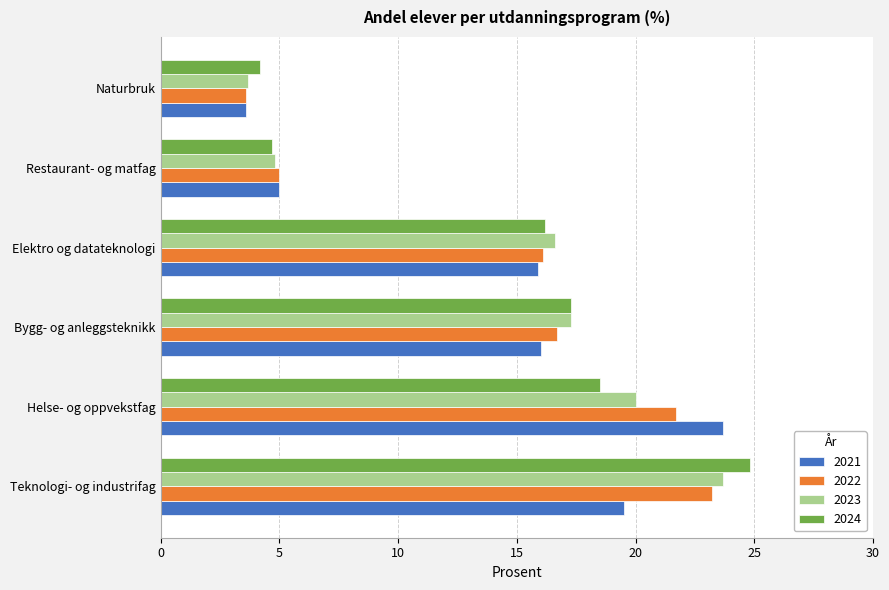

Is the value of 2023 at Helse- og oppvekstfag greater than the value of 2021 at Helse- og oppvekstfag?

No